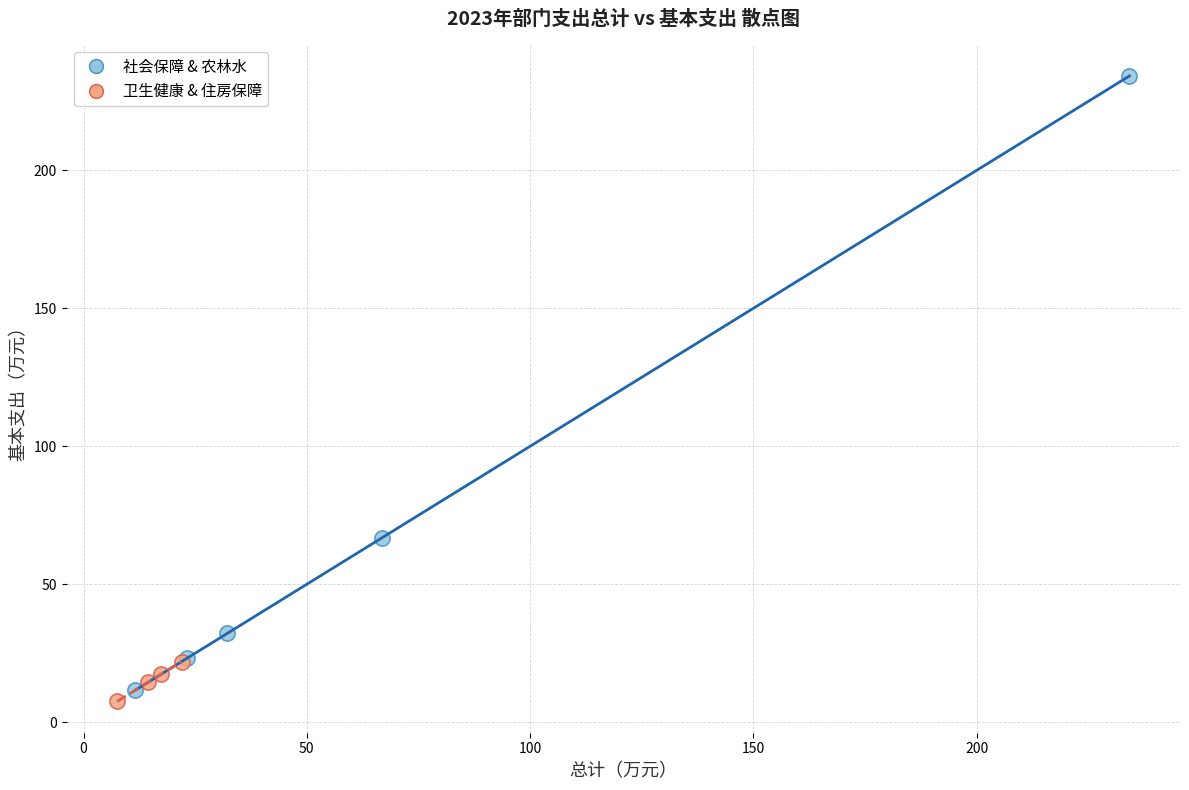

Which series contains the highest Y value?

社会保障 & 农林水